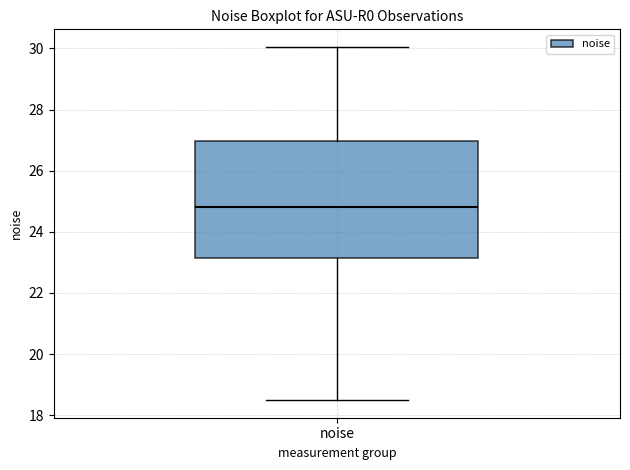

Transcribe this box plot: give where the median line is, the range the box spans, and where the two whiskers end, as read against the y-axis. The values are not printed on the chart, so give them approximately, as read against the axis.

median 24.8, box 23.2 to 27.0, whiskers 18.4 to 30.0